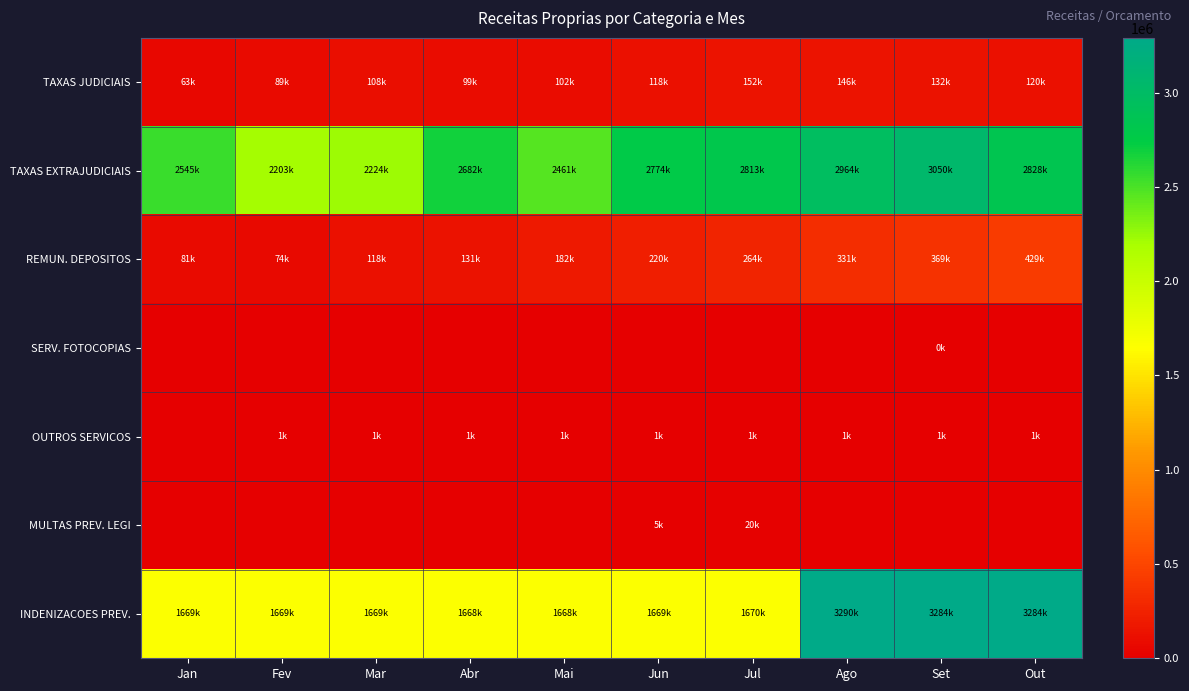

At which category does the chart reach its minimum across all series?

Jan